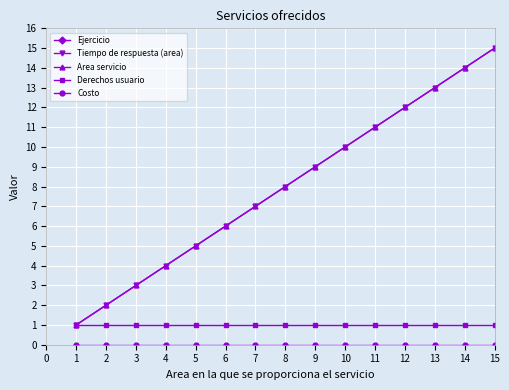

What is the highest value of the Area servicio series?

15